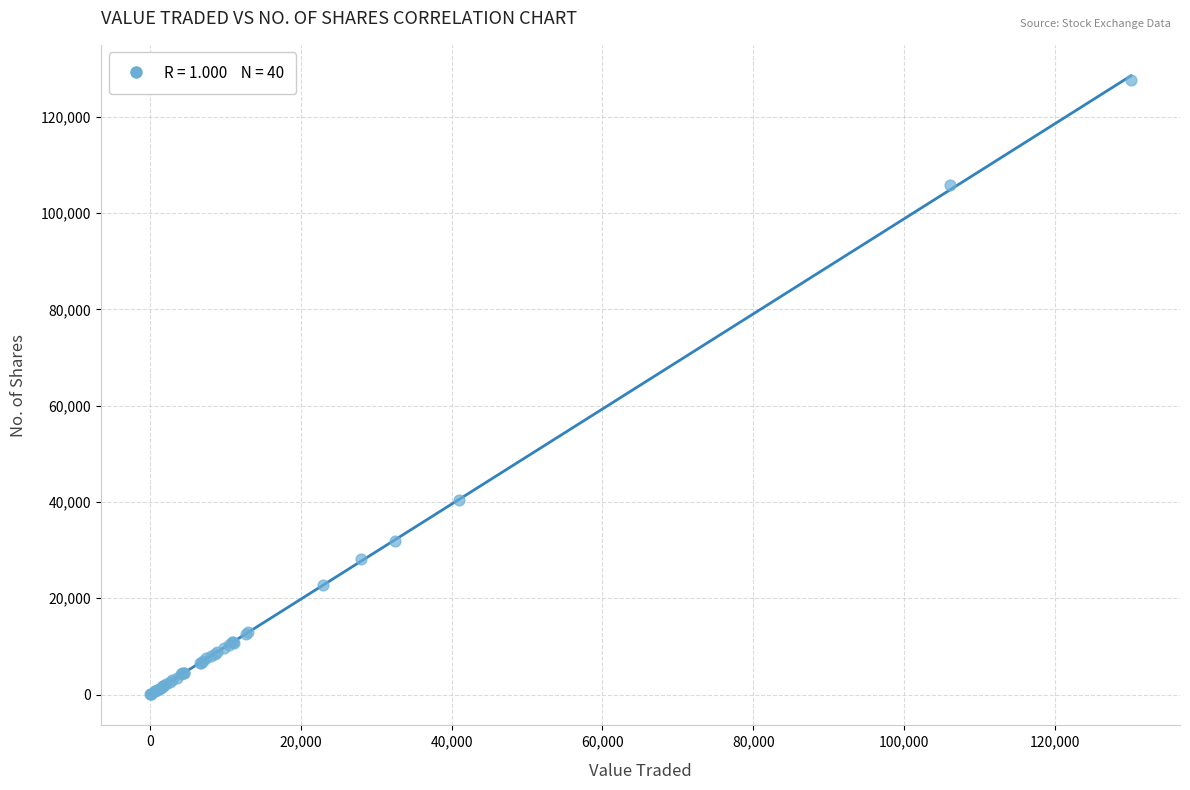

What Y value in the scatter plot is closest to 63836?

40478